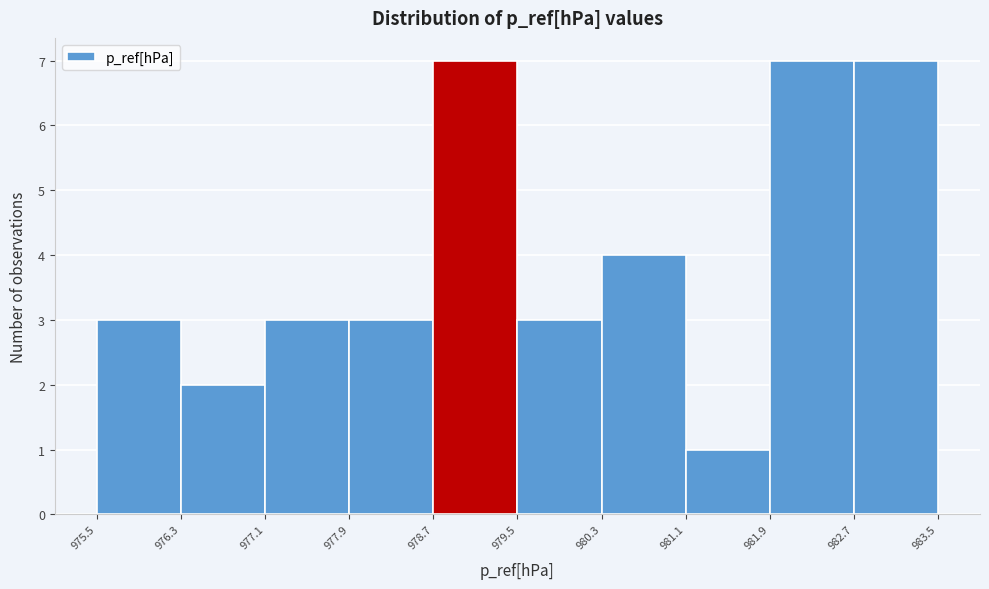

Reading left to right, transcribe this chart: for each bar, give the range it covers on the x-axis and its height. The values are not printed on the chart, so give them approximately, as read against the axis.

975.5 to 976.3: 3
976.3 to 977.1: 2
977.1 to 977.9: 3
977.9 to 978.7: 3
978.7 to 979.5: 7
979.5 to 980.3: 3
980.3 to 981.1: 4
981.1 to 981.9: 1
981.9 to 982.7: 7
982.7 to 983.5: 7